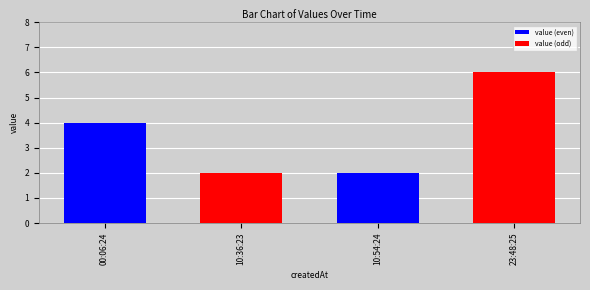

Rank the categories by value from highest to lowest.

2022-10-19T23:48:25.610Z, 2022-10-19T00:06:24.463Z, 2022-10-19T10:36:23.692Z, 2022-10-19T10:54:24.802Z